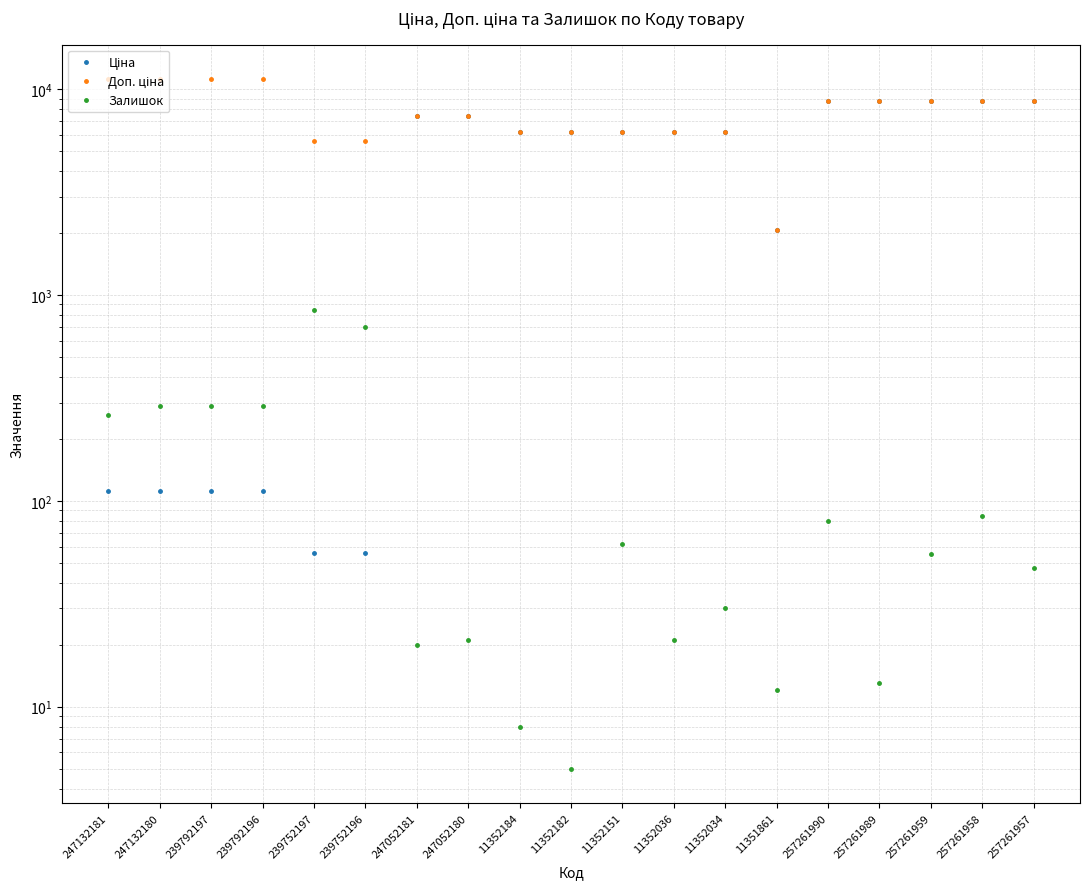

At which category is the sum across all series the highest?

257261958